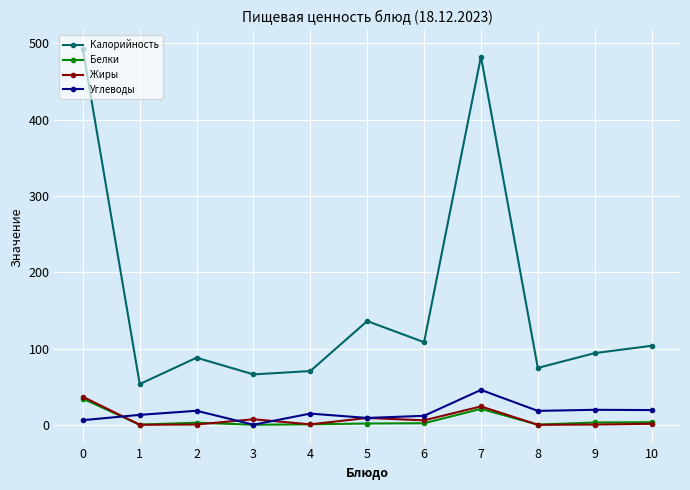

True or false: Калорийность has more than 2 points higher than both neighbors.

True